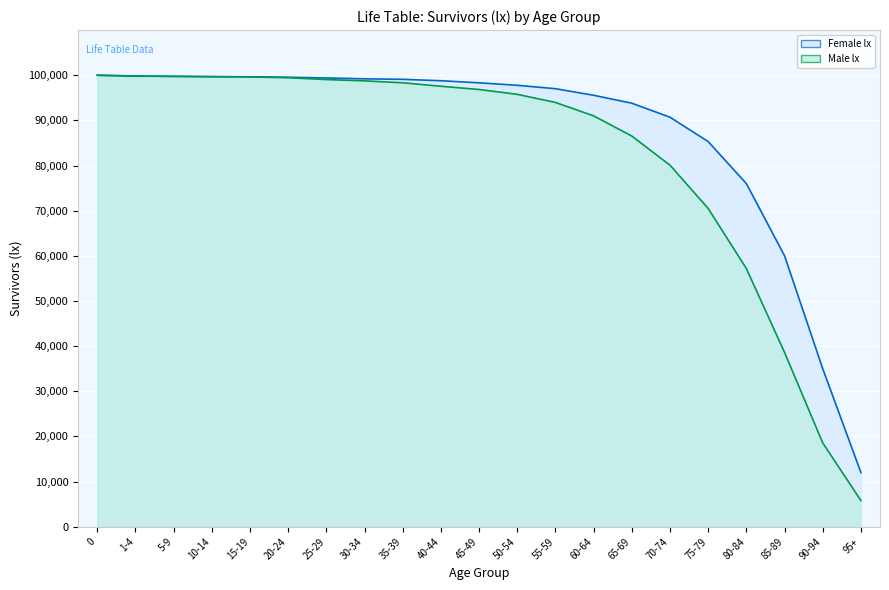

What is the spread (max minus min) of values at 40-44?

1226